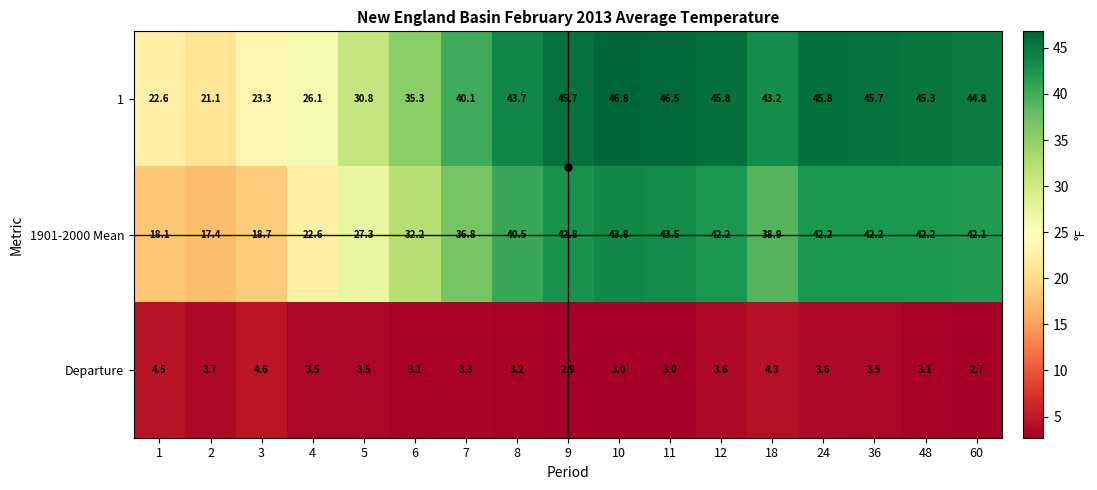

What is the average value of the 1901-2000 Mean series?

34.9